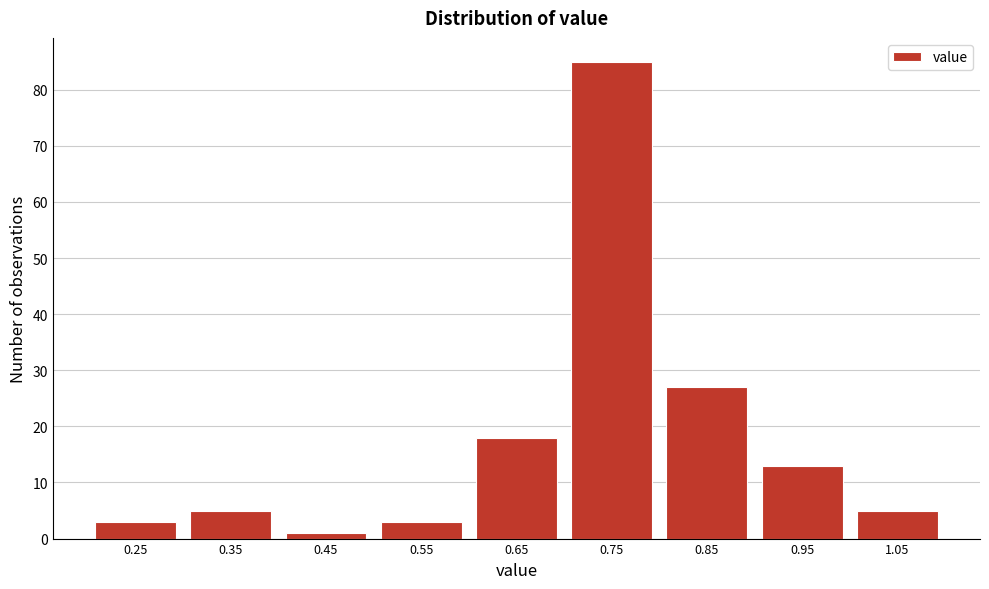

Reading left to right, list all the values displayed in this chart.

0.25=3	0.35=5	0.45=1	0.55=3	0.65=18	0.75=85	0.85=27	0.95=13	1.05=5